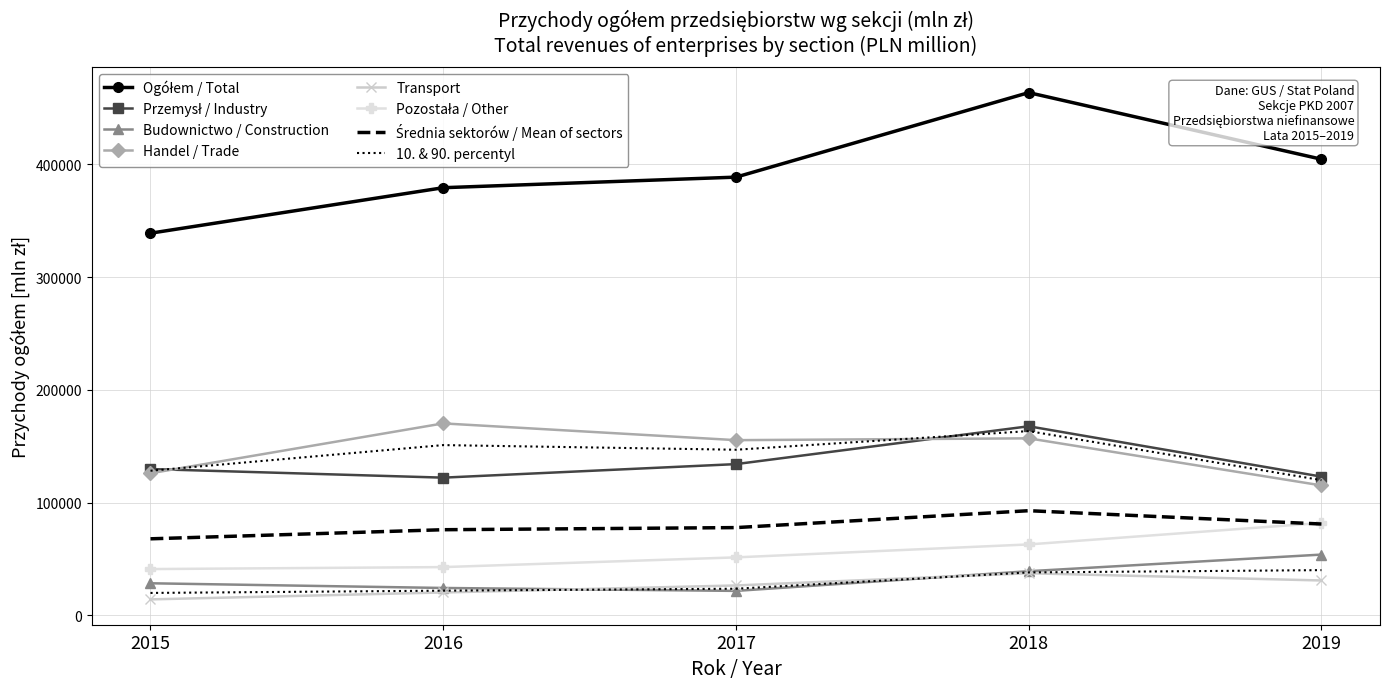

Is this an area chart (filled region under the line)?

No